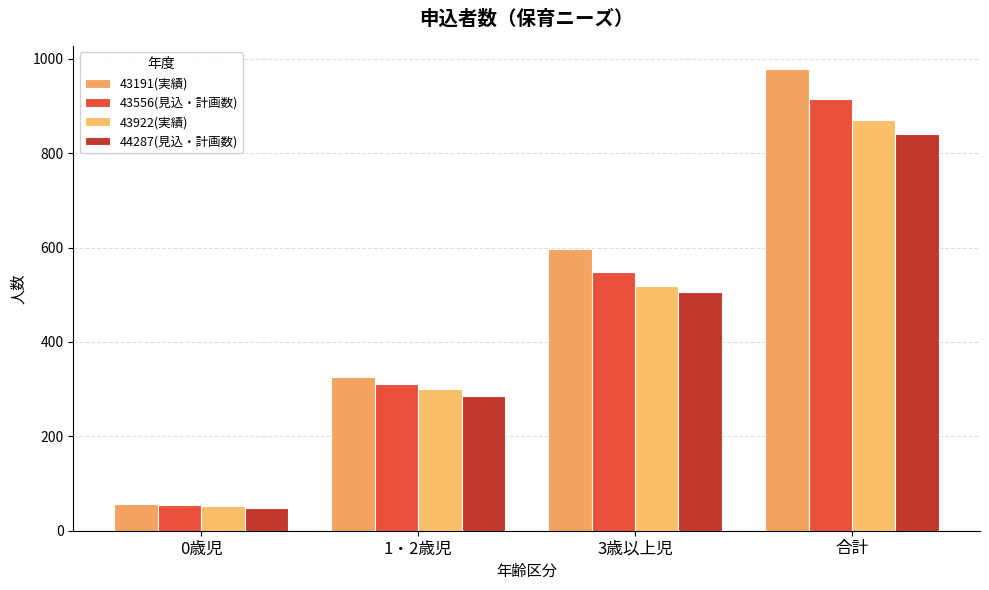

At which label does 43191(実績) first exceed 597?

合計